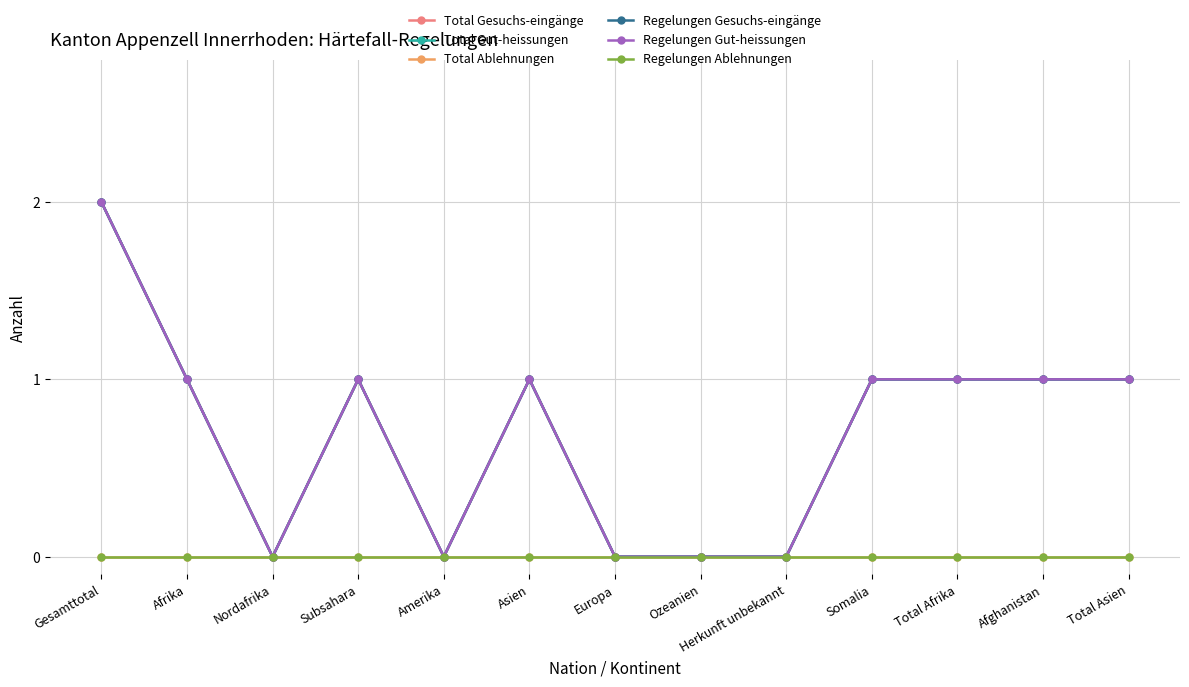

What is the label of the 5th point from the left?

Amerika